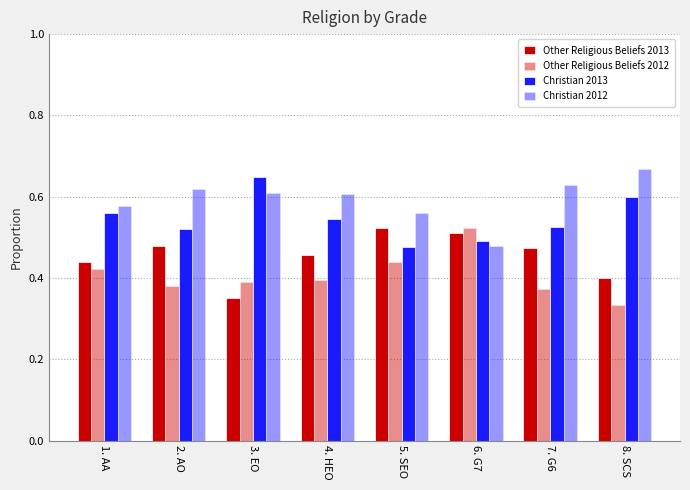

Which series has the largest range (max minus min)?

Christian 2012